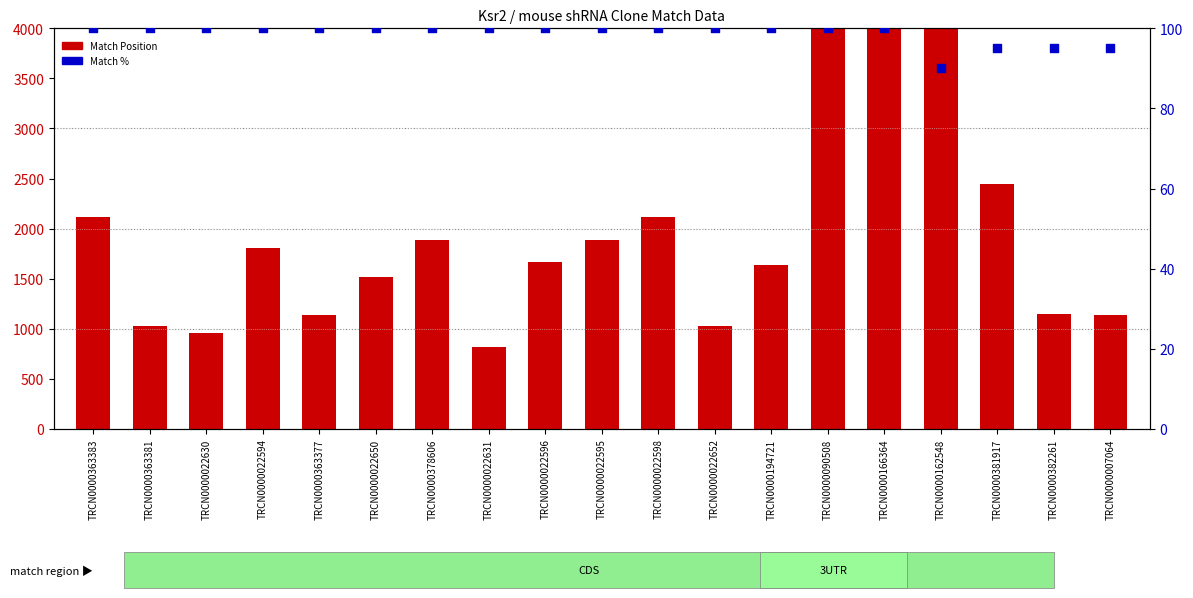

Which series contains the highest Y value?

Match Position